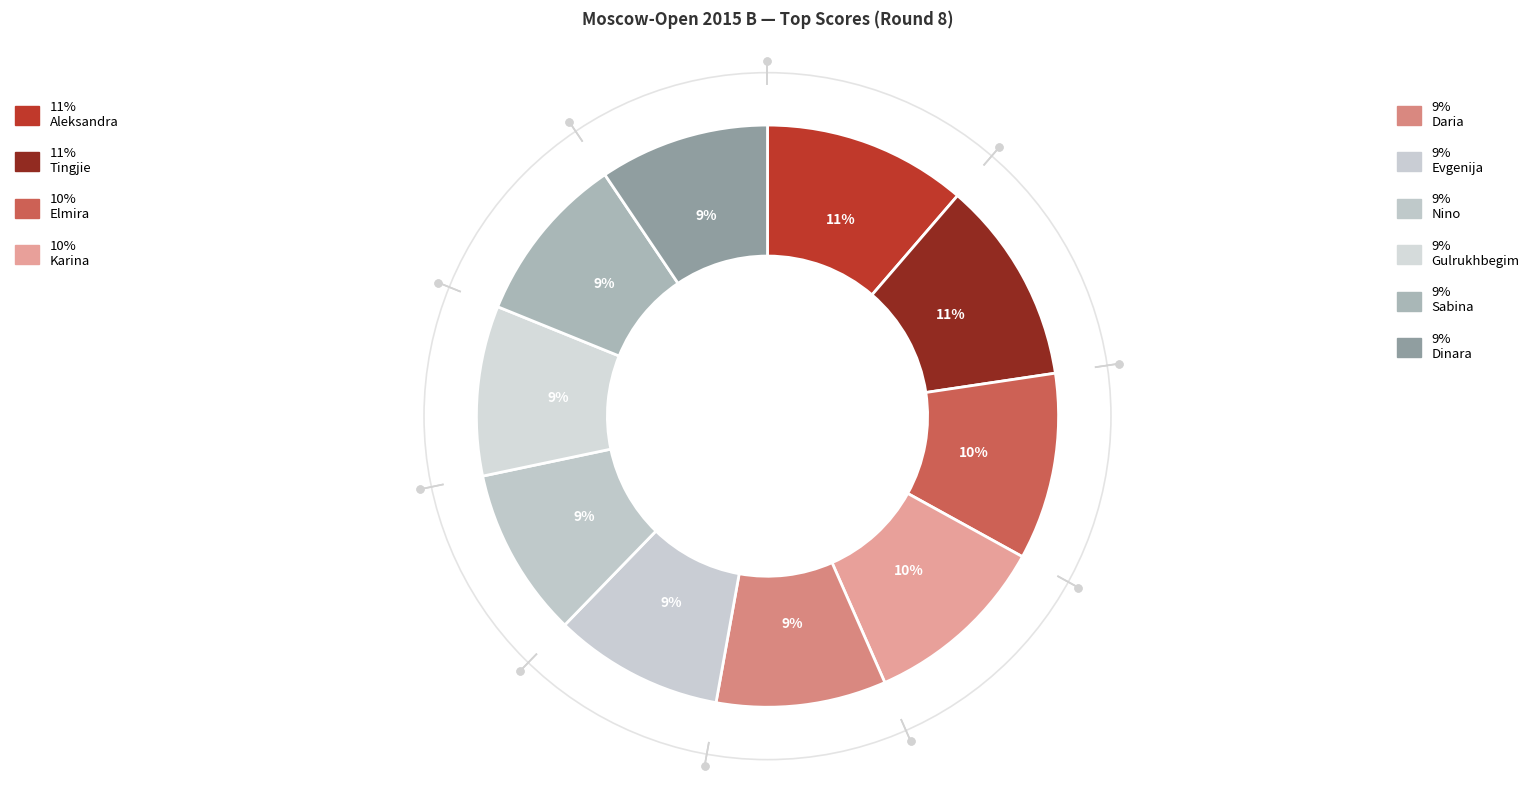

What is the smallest slice in the pie chart?

Charochkina Daria